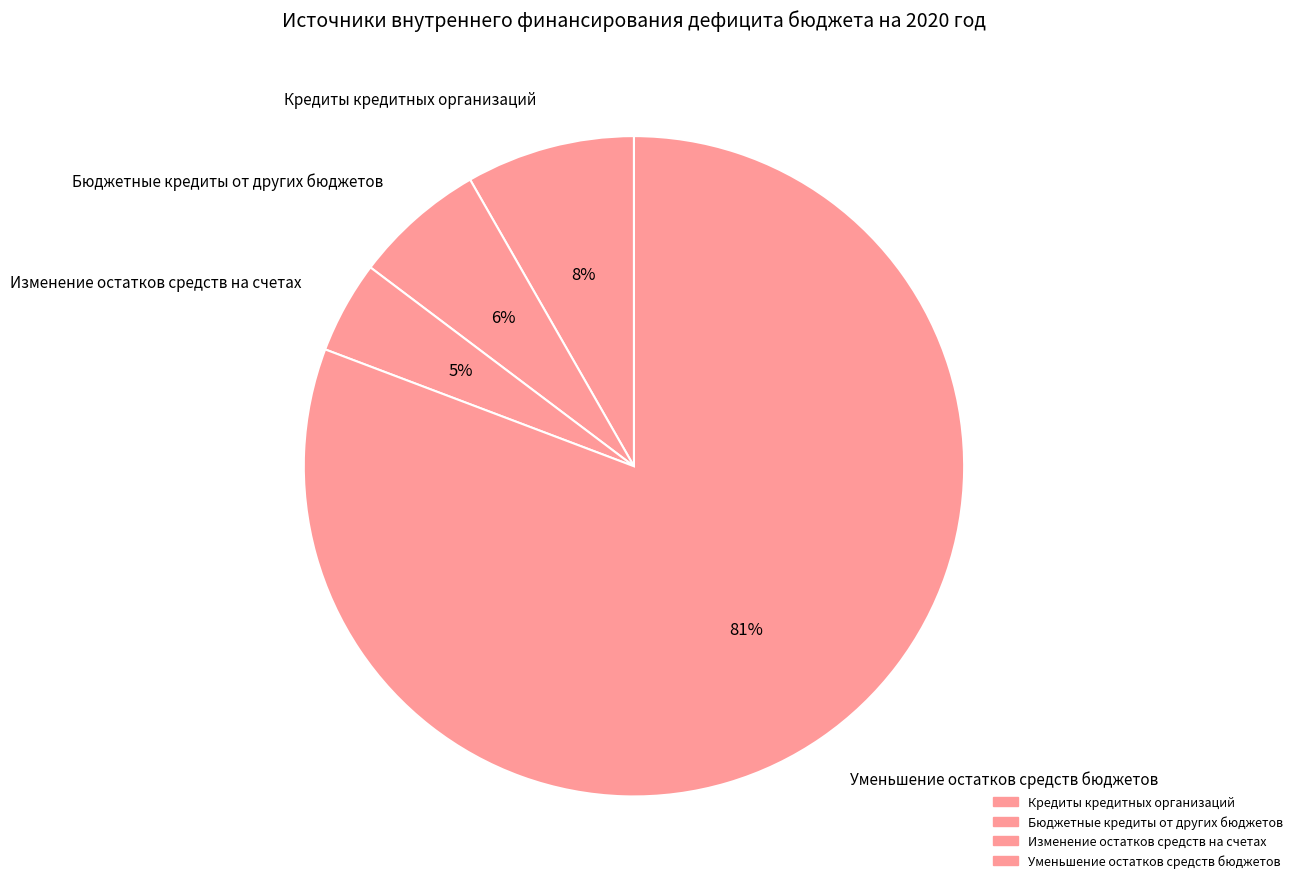

How many segments does this pie chart have?

4